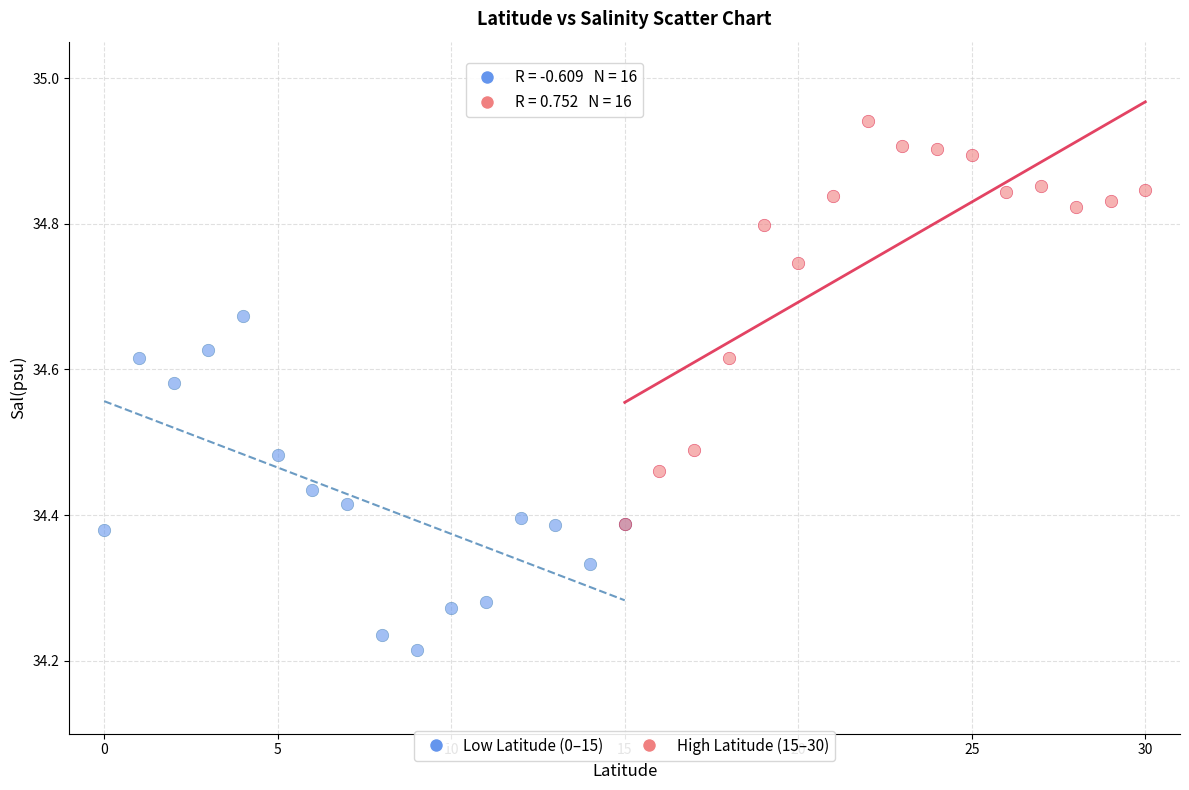

Which series reaches the maximum Y coordinate?

High Latitude (15–30)